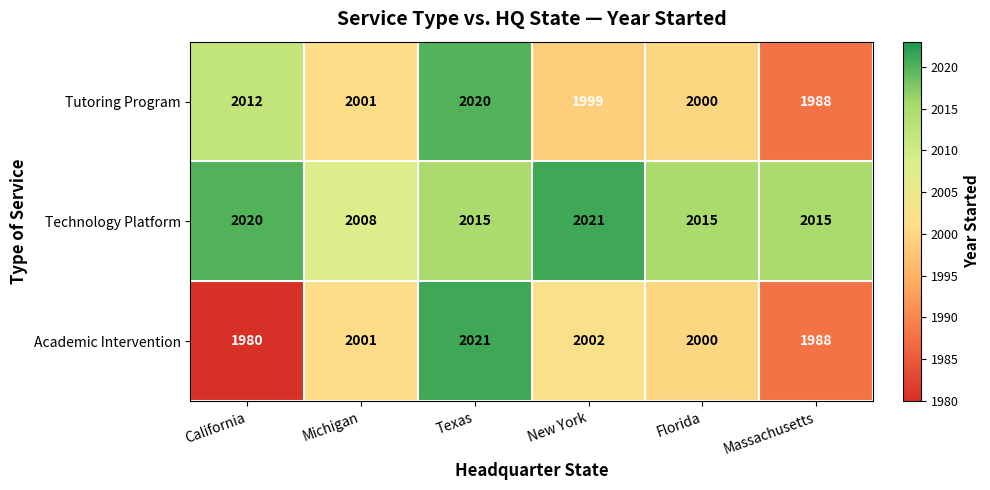

What is the difference between the Academic Intervention values at New York and Massachusetts?

14